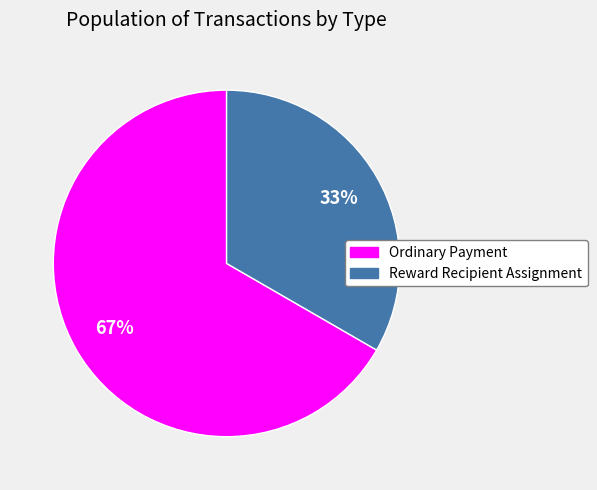

Do Reward Recipient Assignment and Ordinary Payment together represent more than half of the pie?

Yes